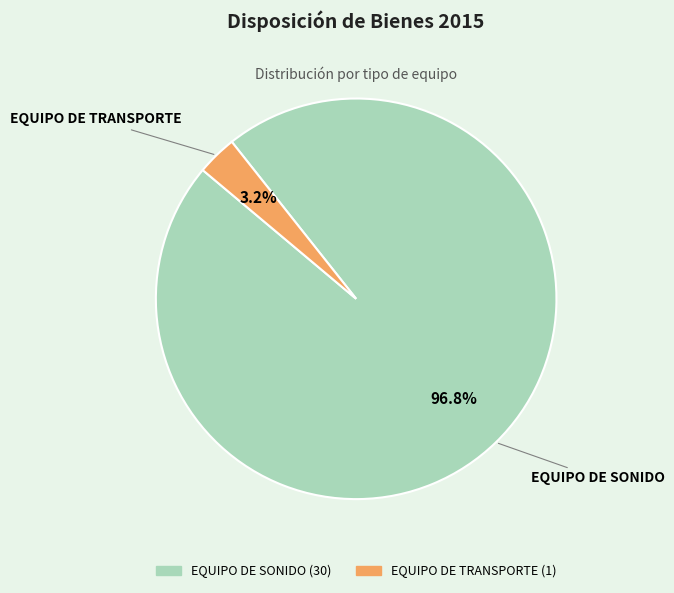

How many segments does this pie chart have?

2